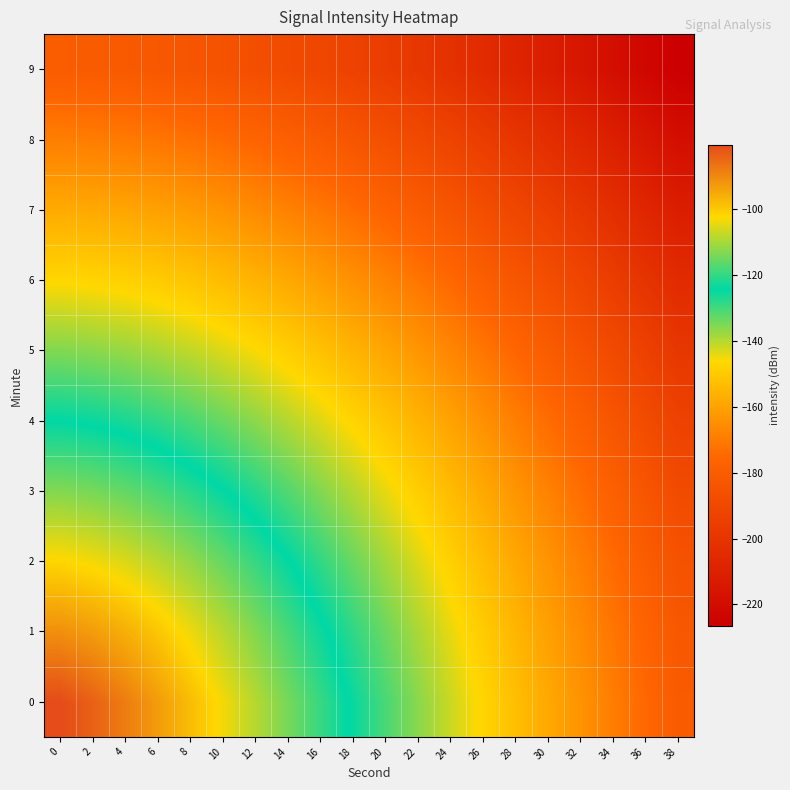

How many categories are shown in the chart?

20